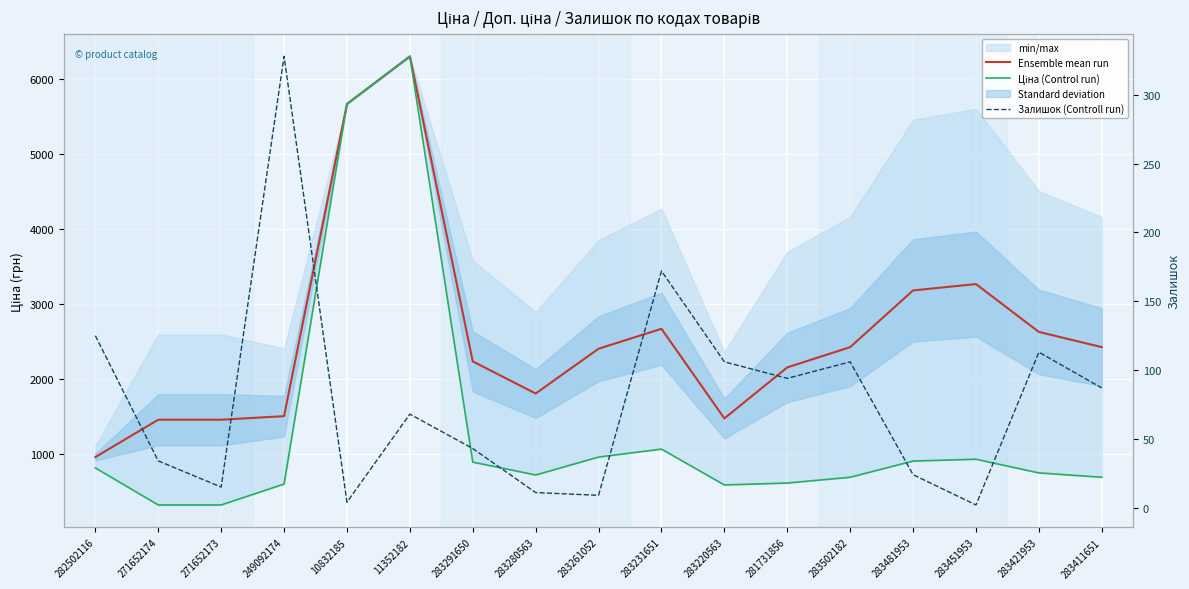

What value does the Ensemble mean run series have at 283481953?

3186.4